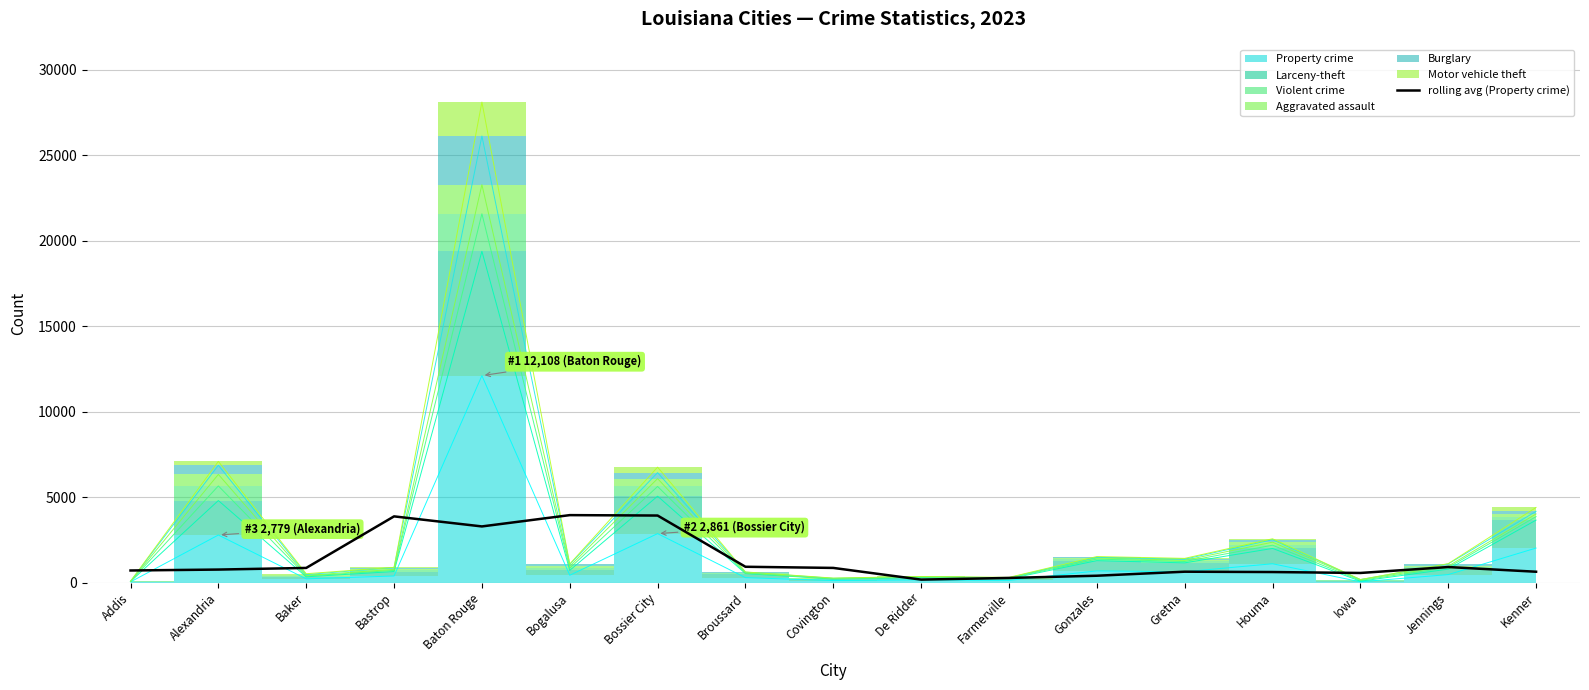

Between Addis and Iowa, which is larger?

Addis